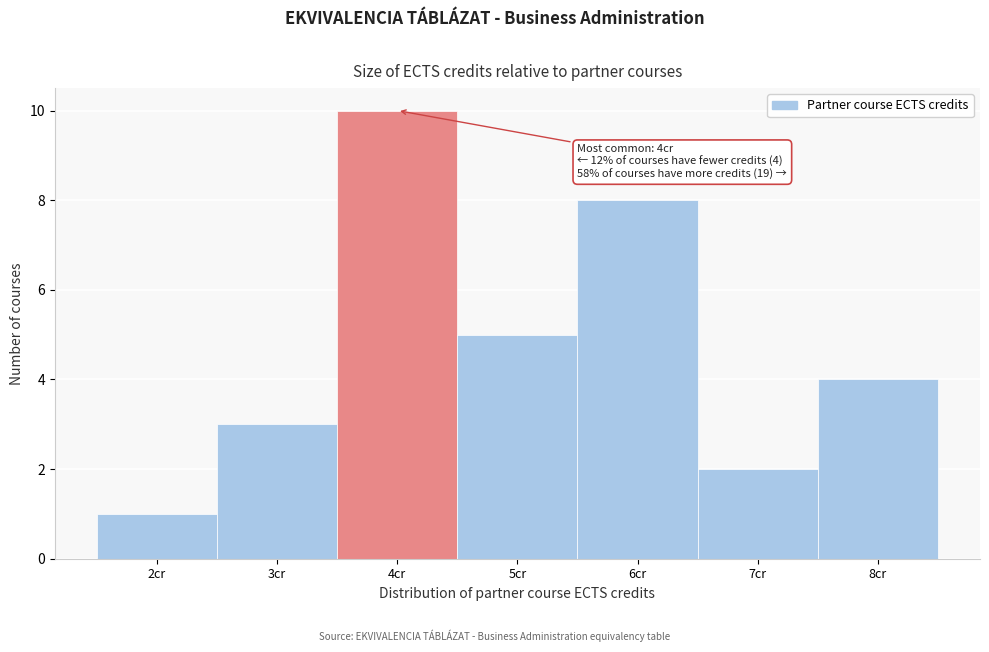

Over which range of the x-axis is the bar tallest?

3.5 to 4.5